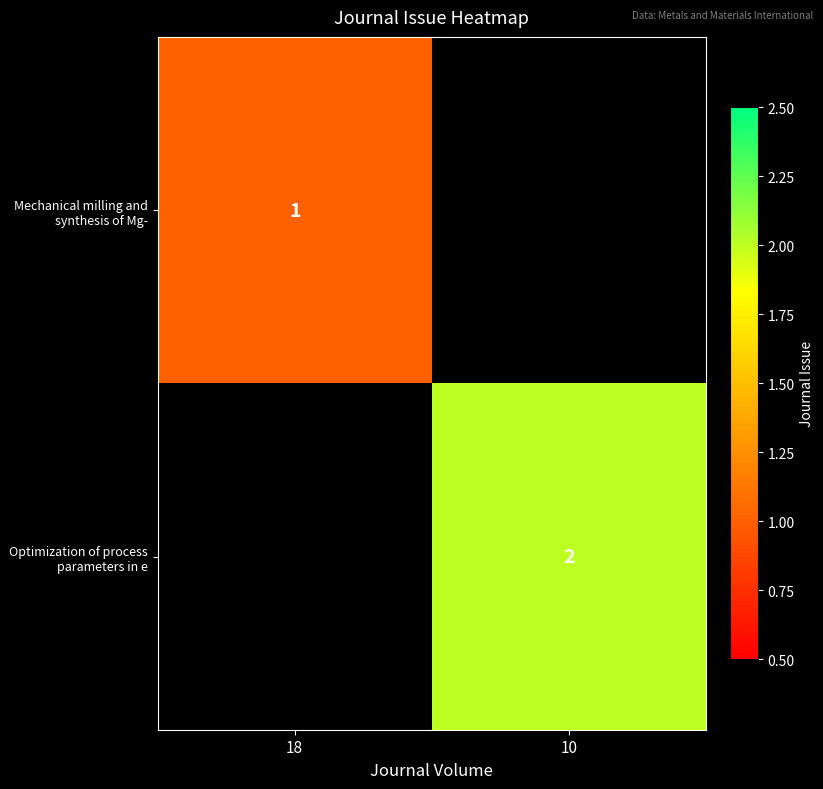

How many data points does each series have?

2